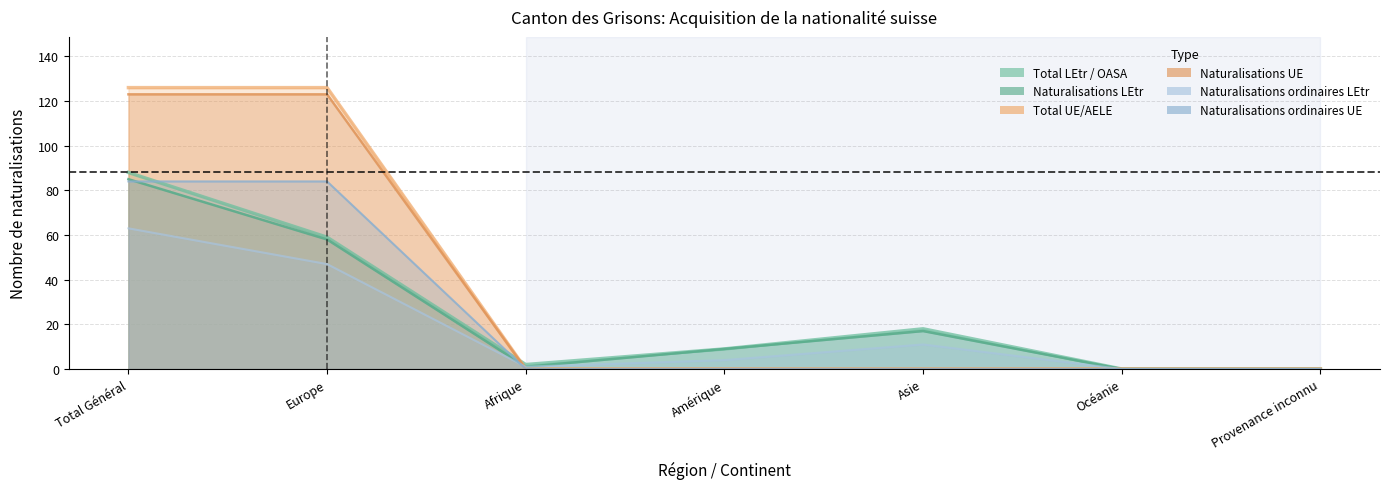

What position from the right is Afrique?

5